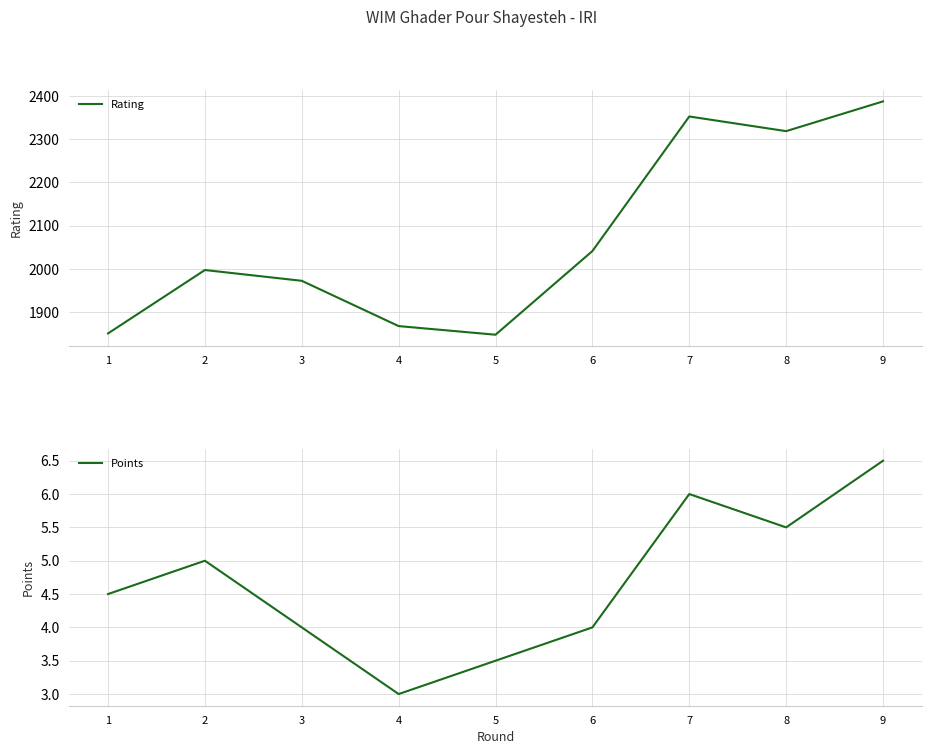

What is the difference between the highest and lowest values at 9?

2381.5